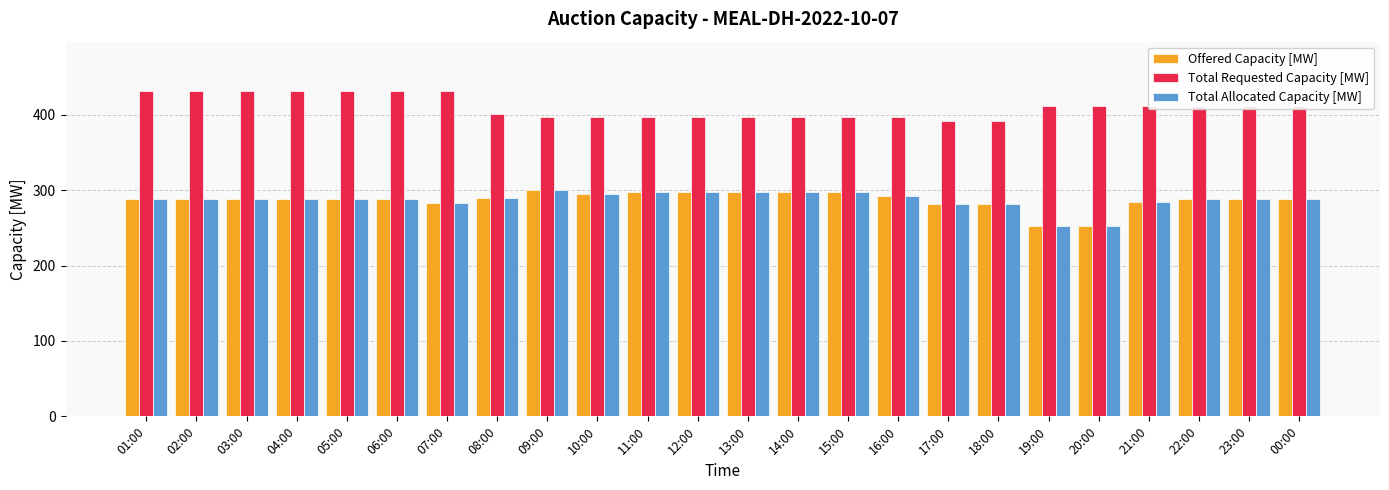

How many bars are there in total?

72